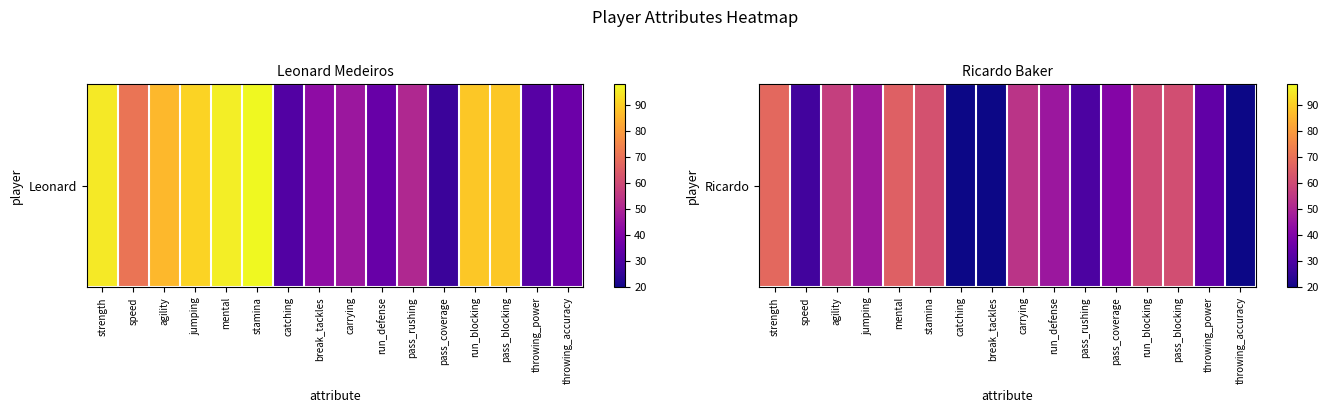

List the labels in order of value, smallest first.

catching, break_tackles, throwing_accuracy, speed, pass_rushing, throwing_power, pass_coverage, run_defense, jumping, carrying, agility, run_blocking, pass_blocking, stamina, mental, strength